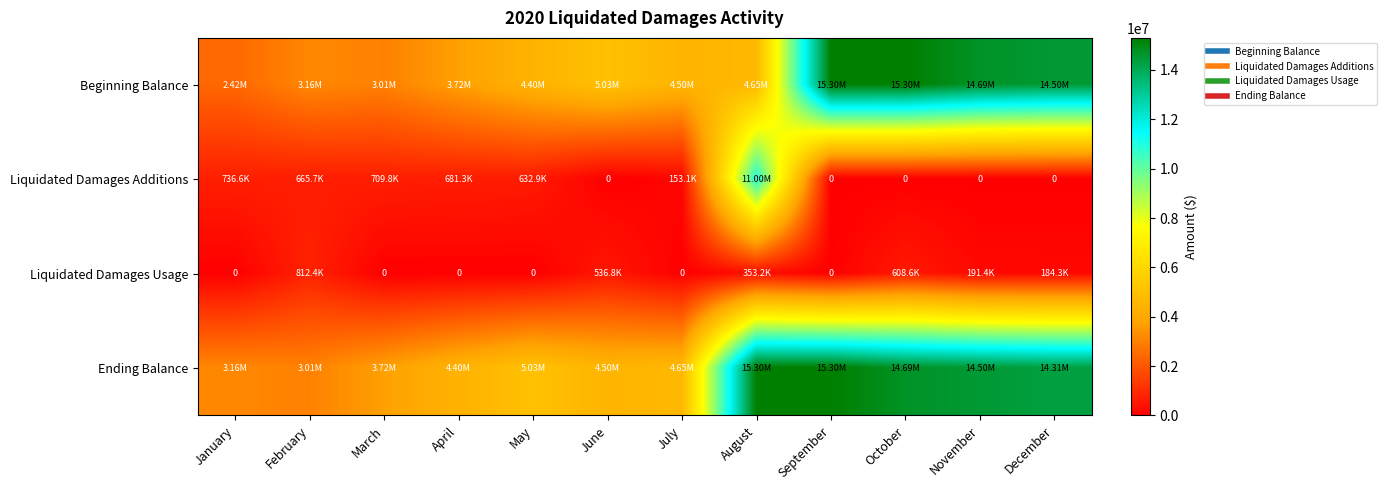

At which label does Liquidated Damages Usage reach its minimum?

January